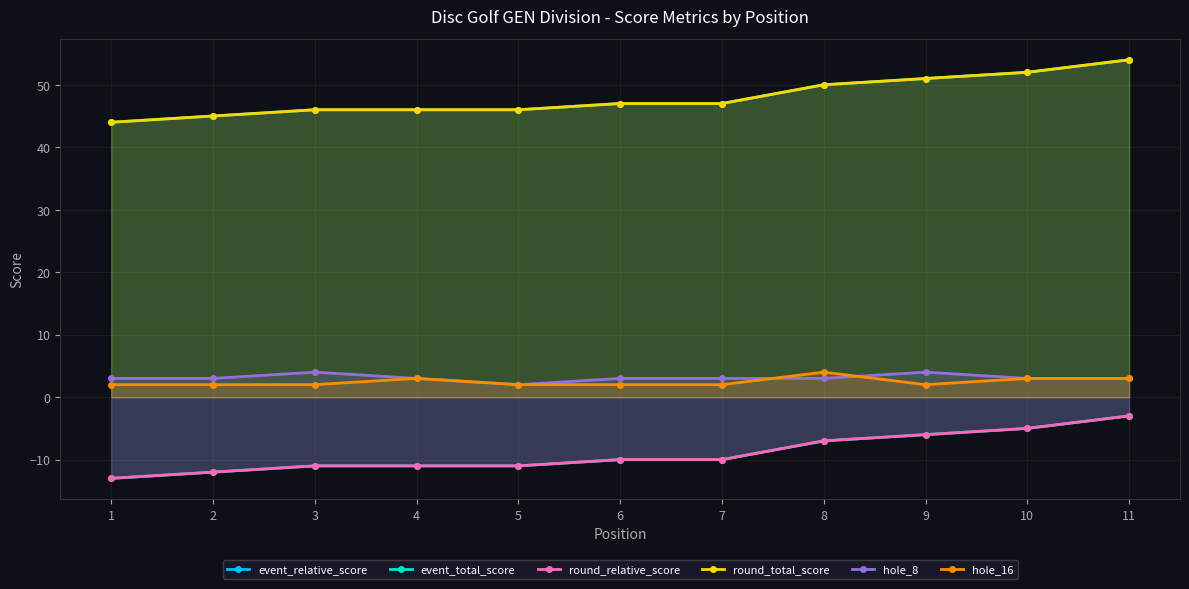

What is the average value of the round_total_score series?

48